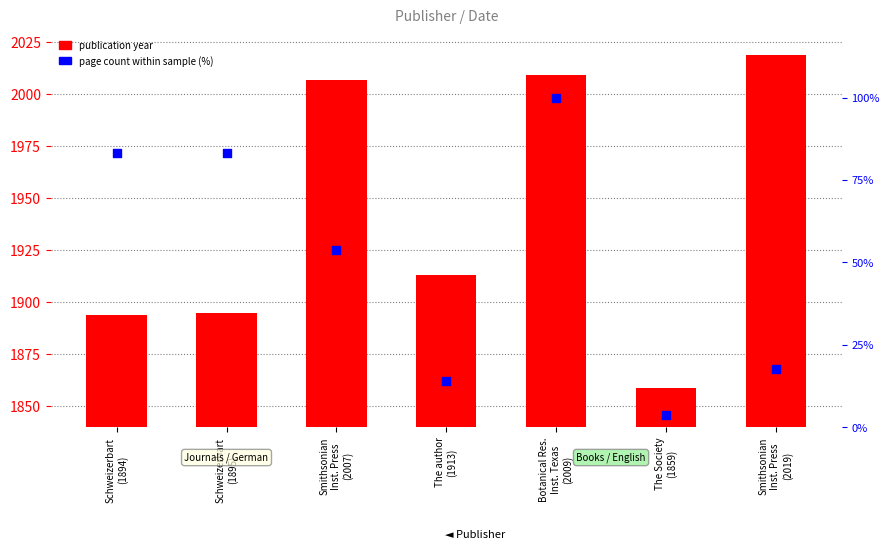

Which series contains the lowest Y value?

page count (scaled %)